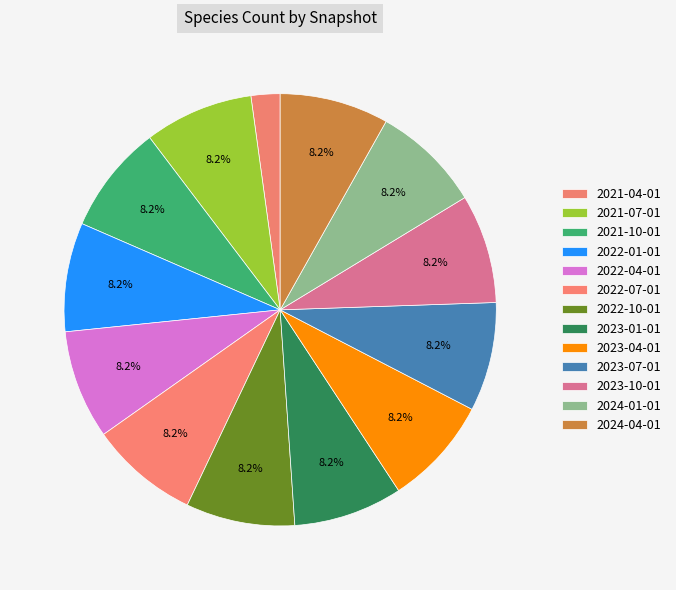

To the nearest percent, what is the difference between the largest and smallest slice percentages?

6%